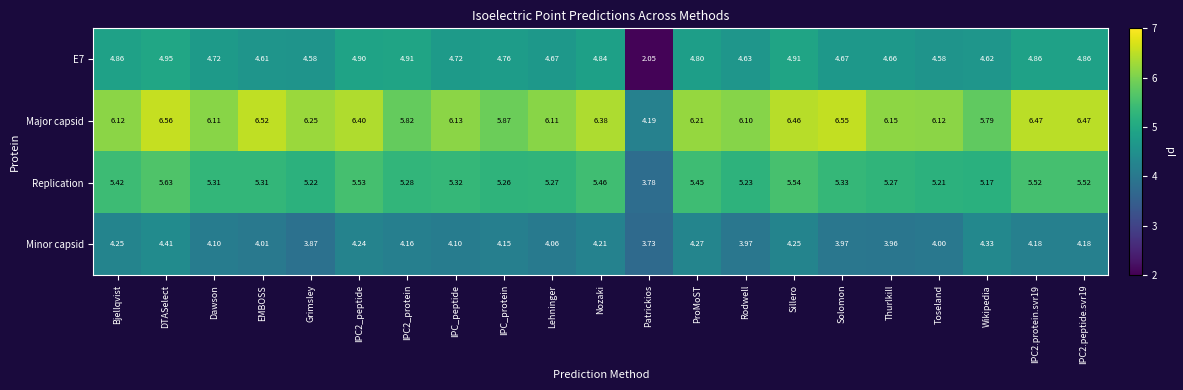

At Lehninger, list the series in order from largest to smallest.

Major capsid, Replication, E7, Minor capsid